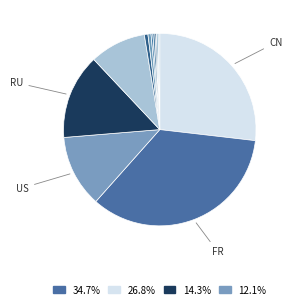

Rank the categories by value from lowest to highest.

JP, IN, unknown, AU, GB, IE, DE, HR, US, RU, CN, FR